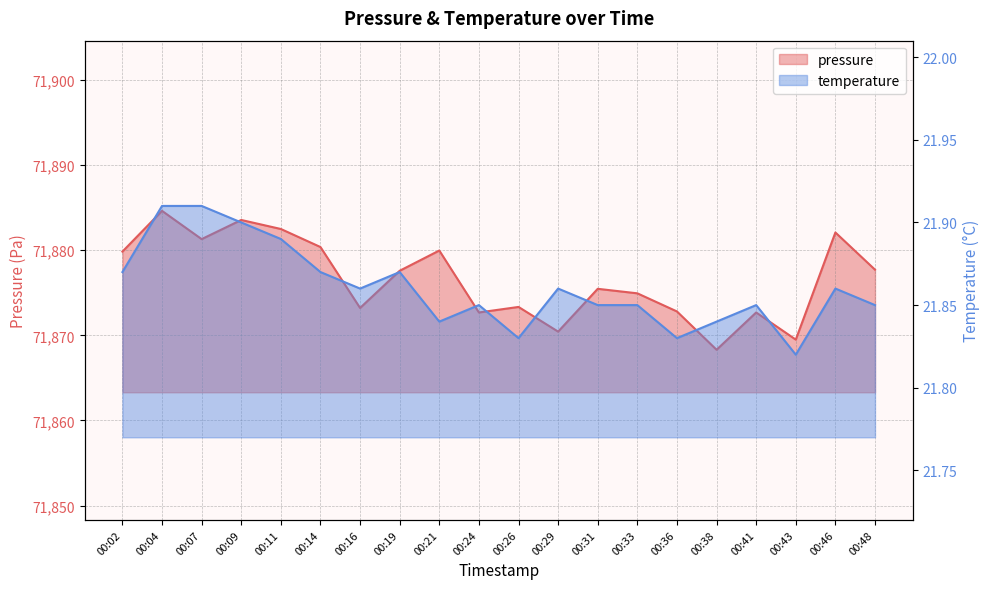

Which has a higher value, 00:04 or 00:26?

00:04